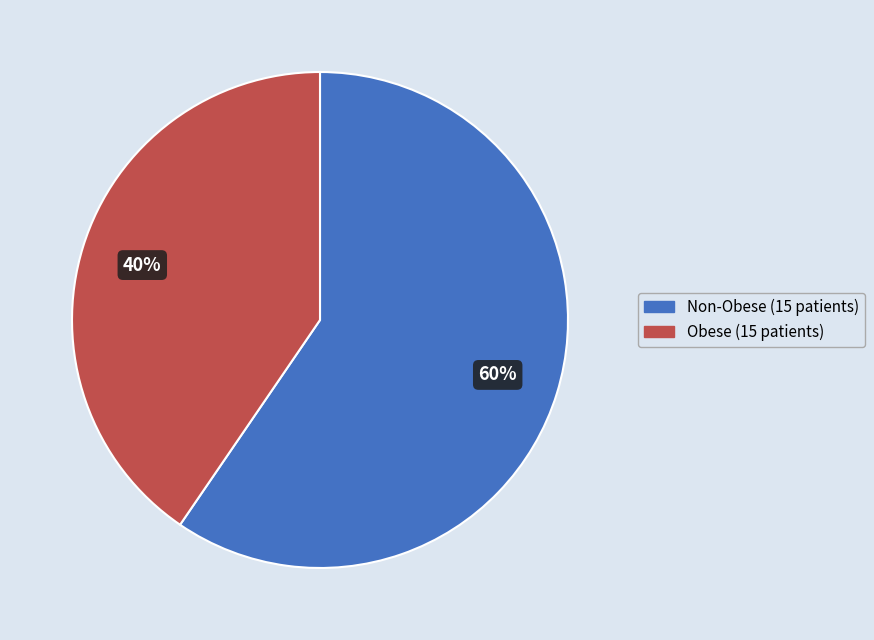

True or false: Obese accounts for 51% of the total.

False